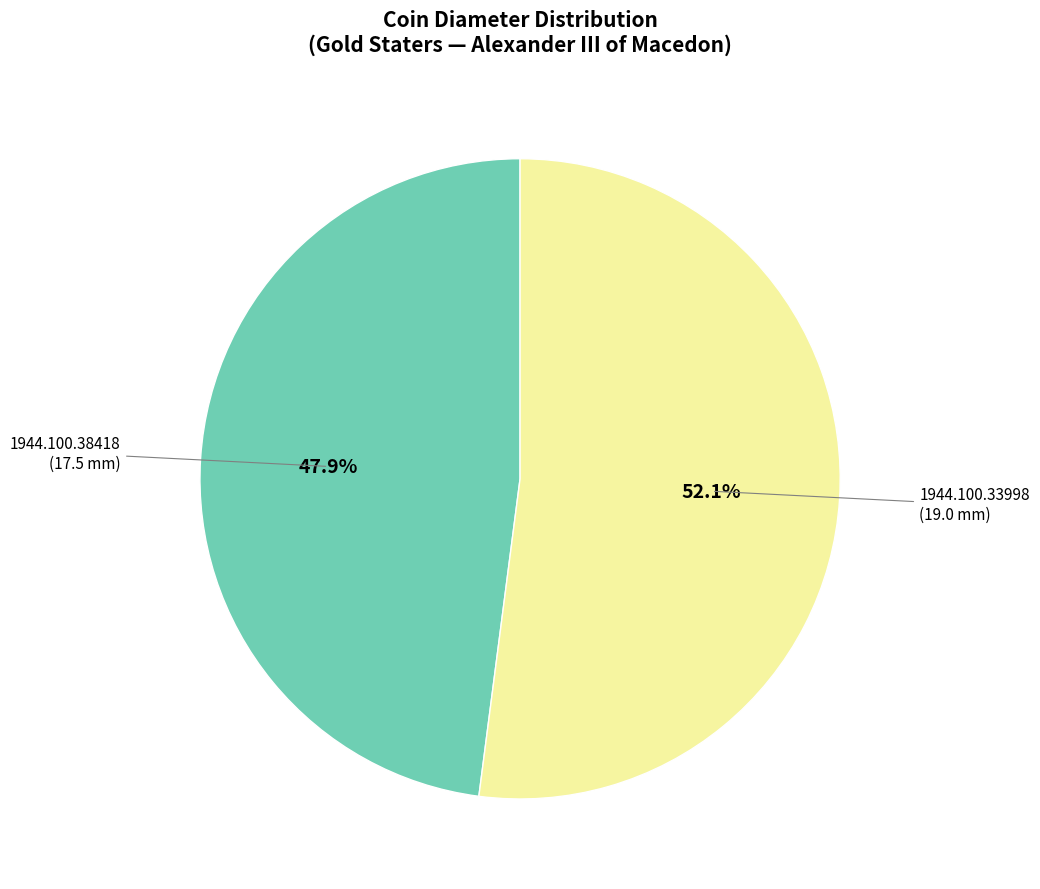

Is there any slice that represents more than half of the pie?

Yes